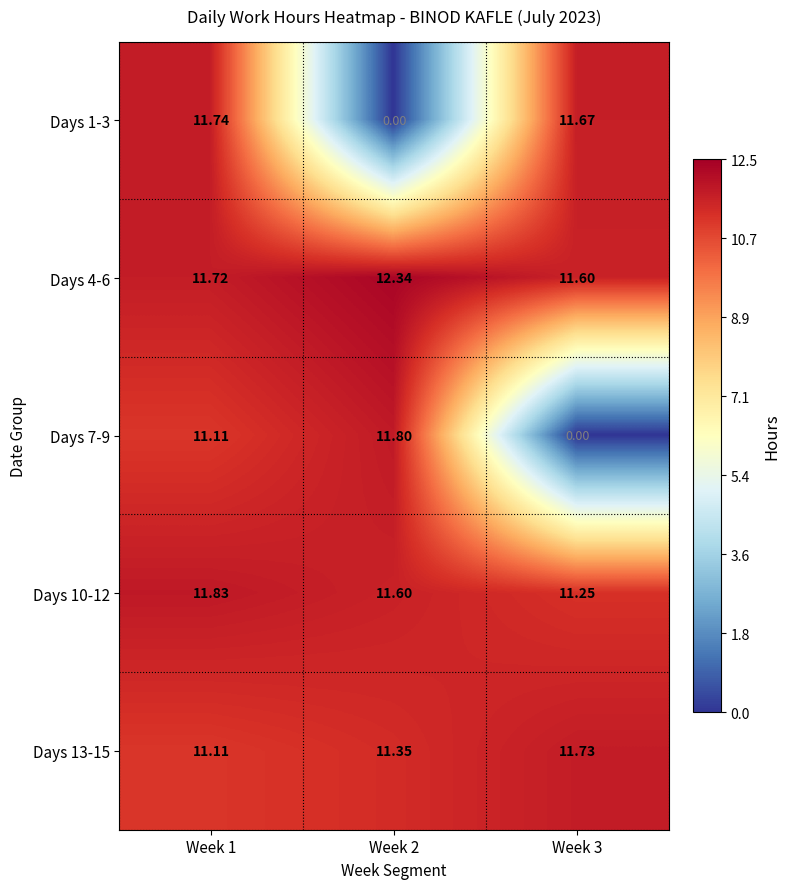

Is the value of Days 10-12 at Week 3 greater than the value of Days 7-9 at Week 2?

No